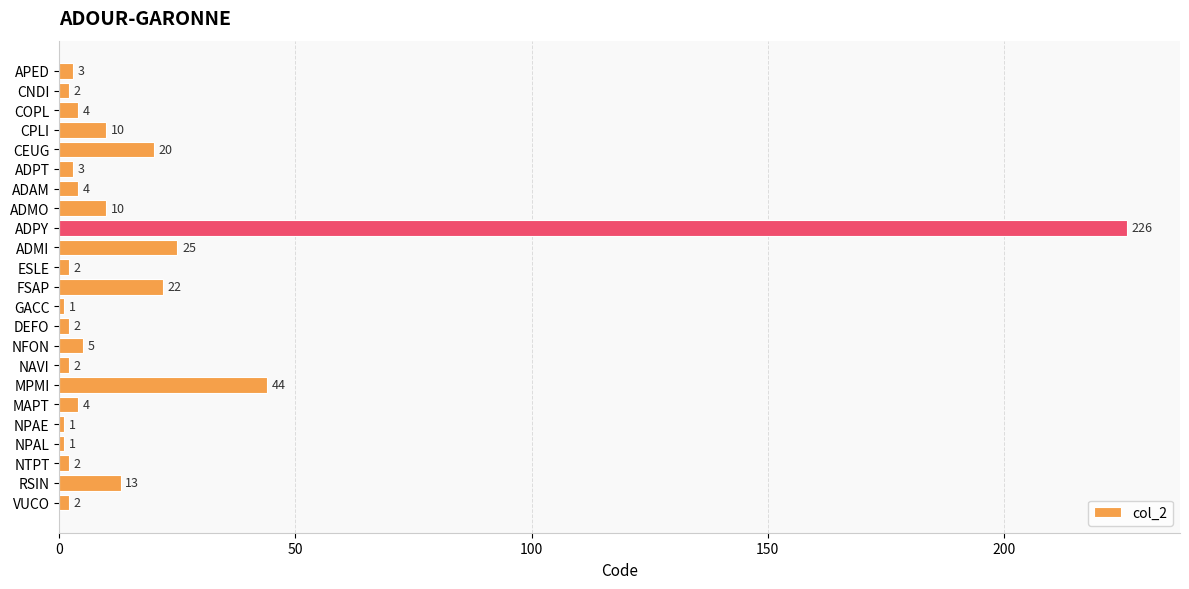

What is the label of the 6th bar from the top?

ADPT